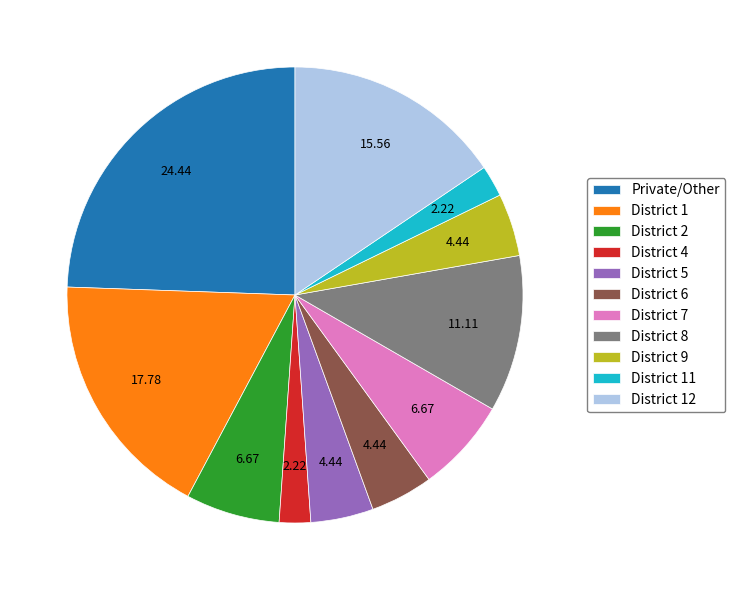

Is there a majority slice in this chart?

No